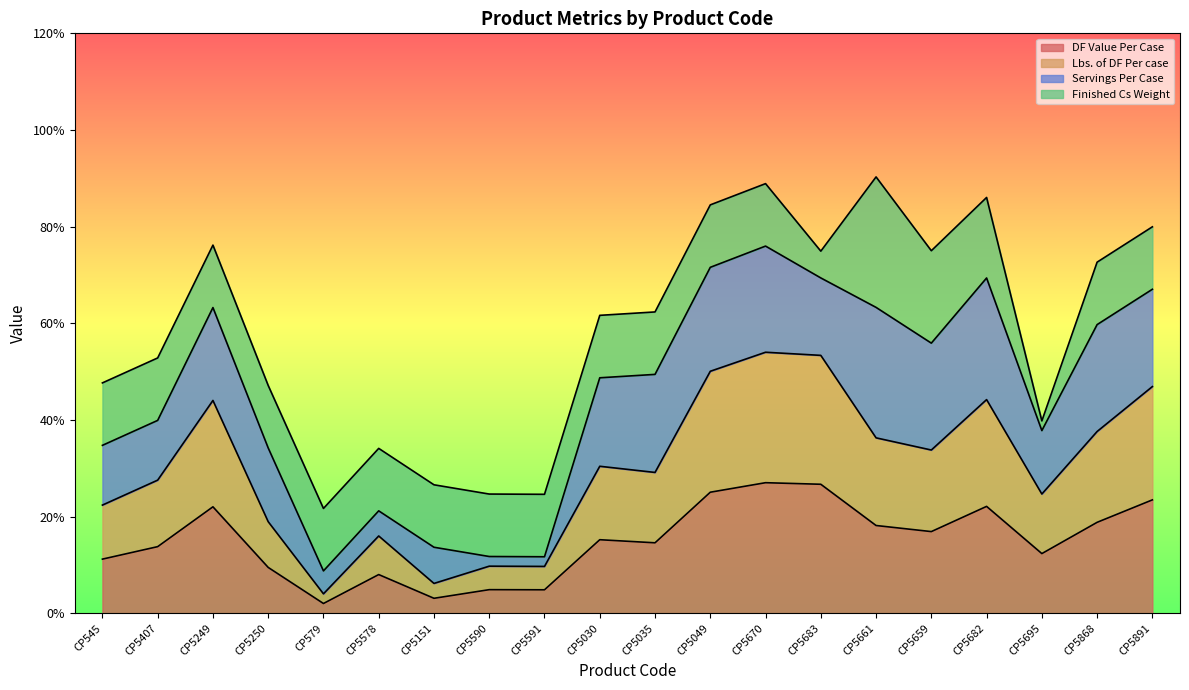

At which label is Lbs. of DF Per case closest to 29?

CP5035